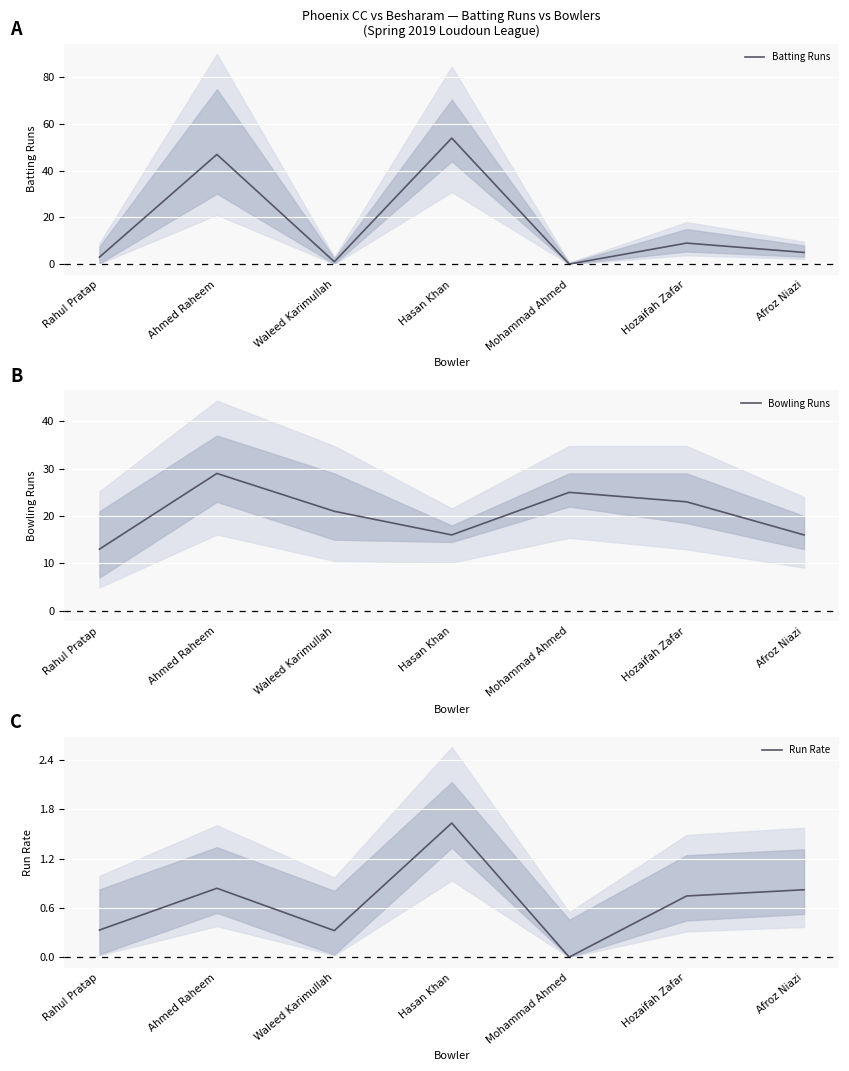

After their last crossing, which series has the higher values: Batting Runs or Bowling Runs?

Bowling Runs